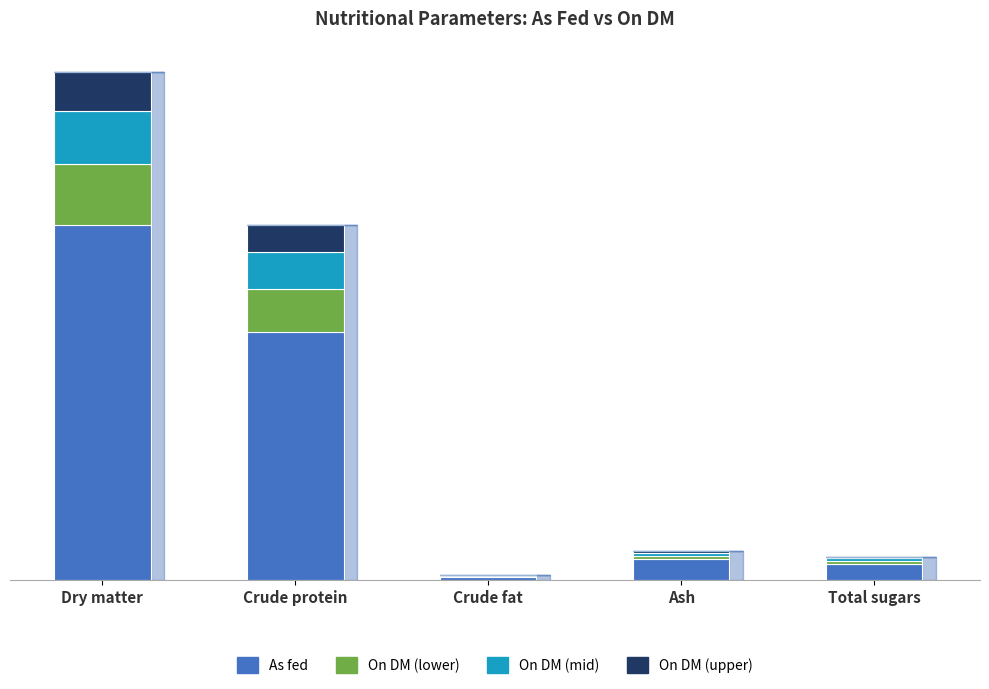

Rank the series at Total sugars from highest to lowest value.

As fed, On DM (lower), On DM (mid), On DM (upper)